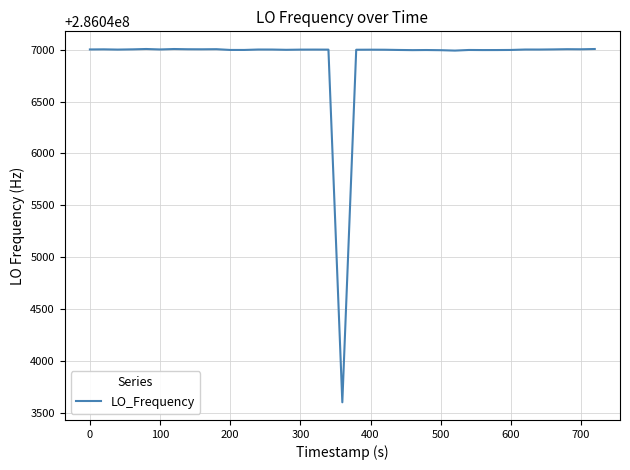

What is the difference between the maximum and minimum values?

3408.5